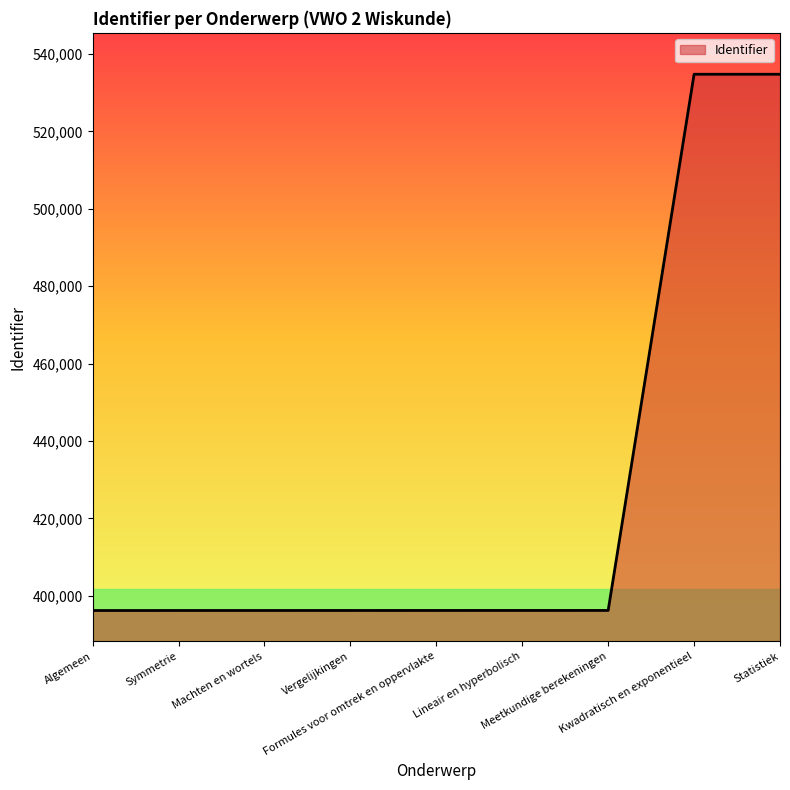

Read the value at Meetkundige berekeningen, to the nearest 10.

396240